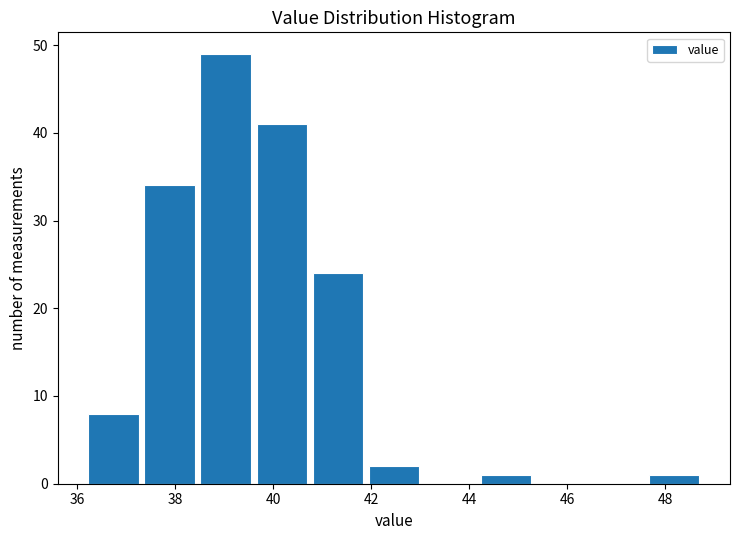

Over which range of the x-axis is the bar tallest?

38.4 to 39.6